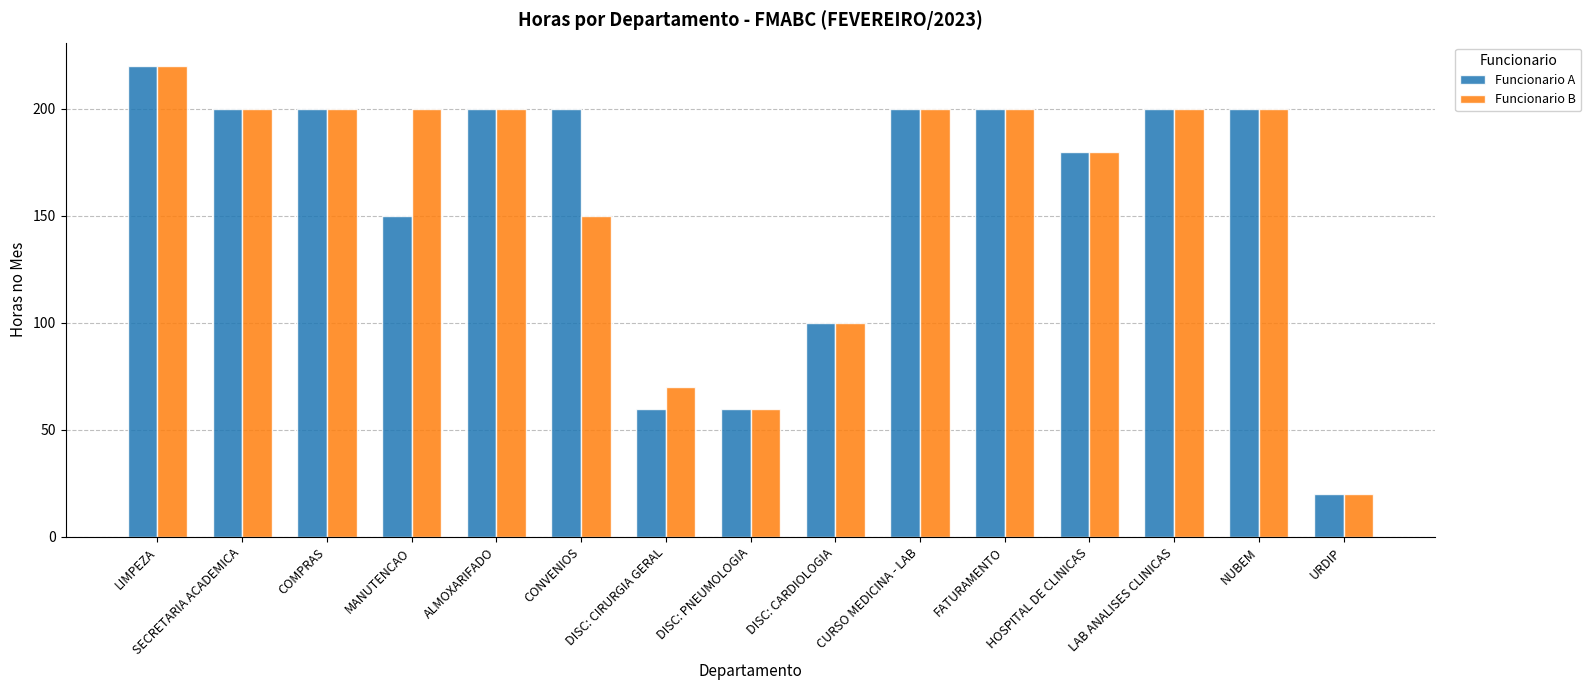

The value of Funcionario A at CONVENIOS is 200. True or false?

True